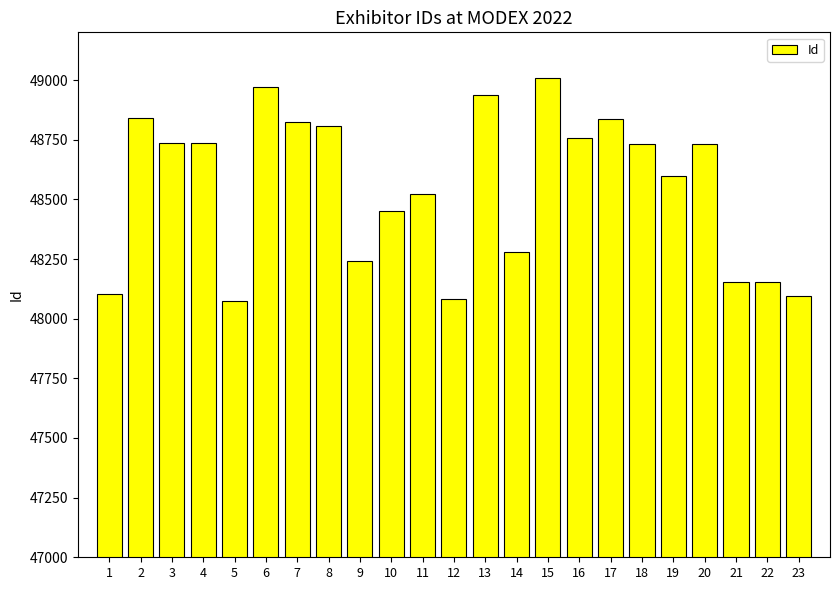

What is the value of the 7th bar from the left?

48825